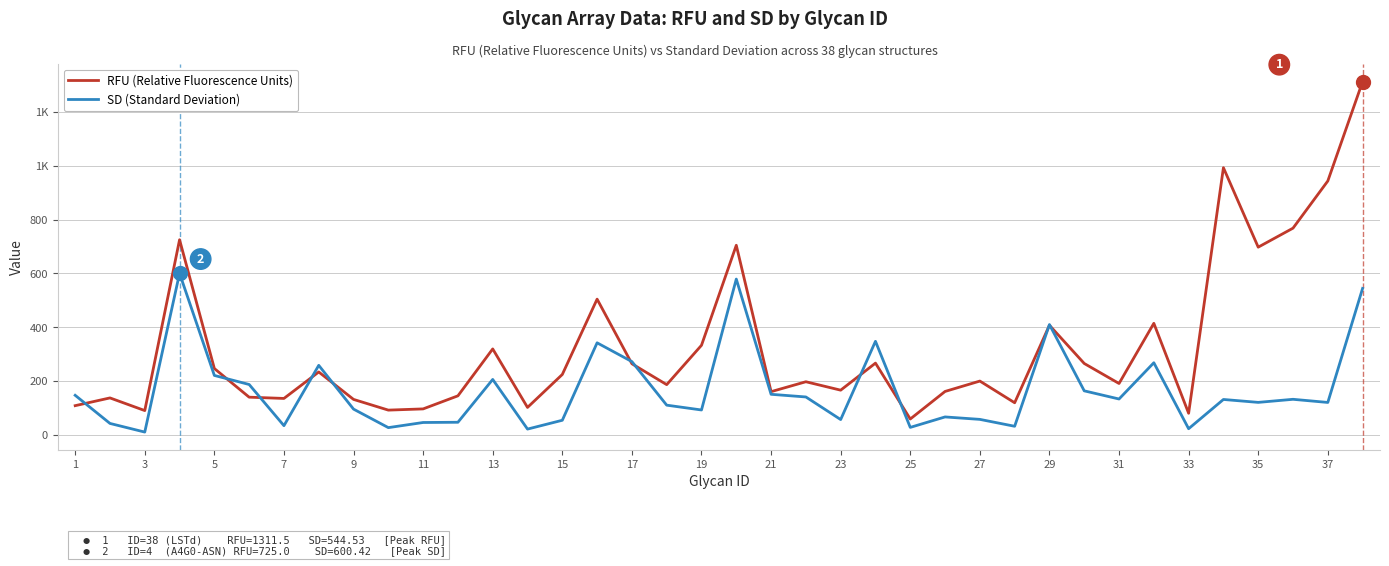

Does the chart display data point markers on the line(s)?

No